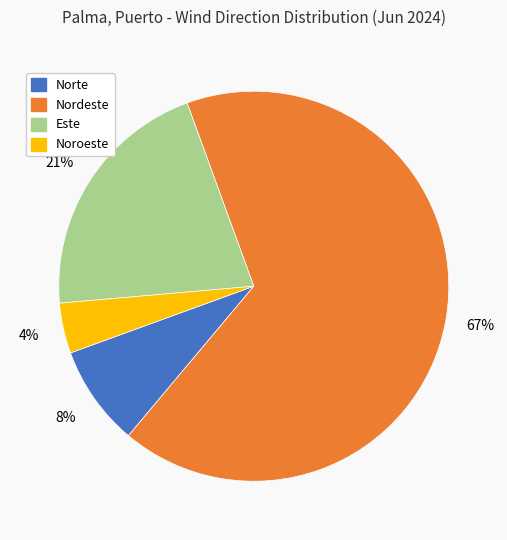

Which category accounts for the majority?

Nordeste